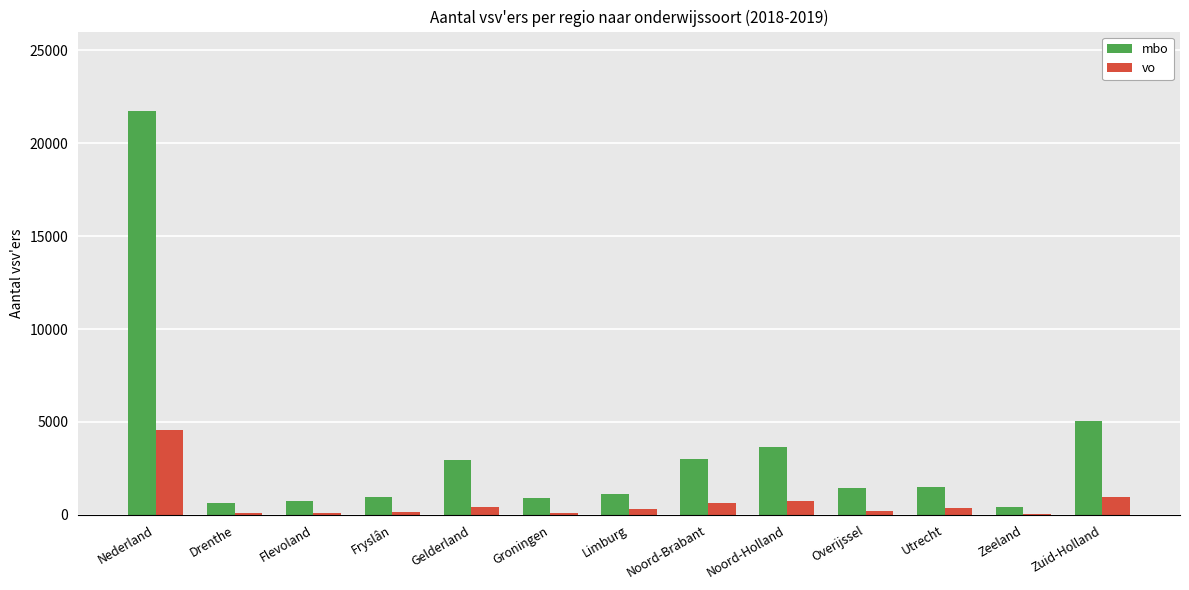

At which category is the sum across all series the highest?

Nederland